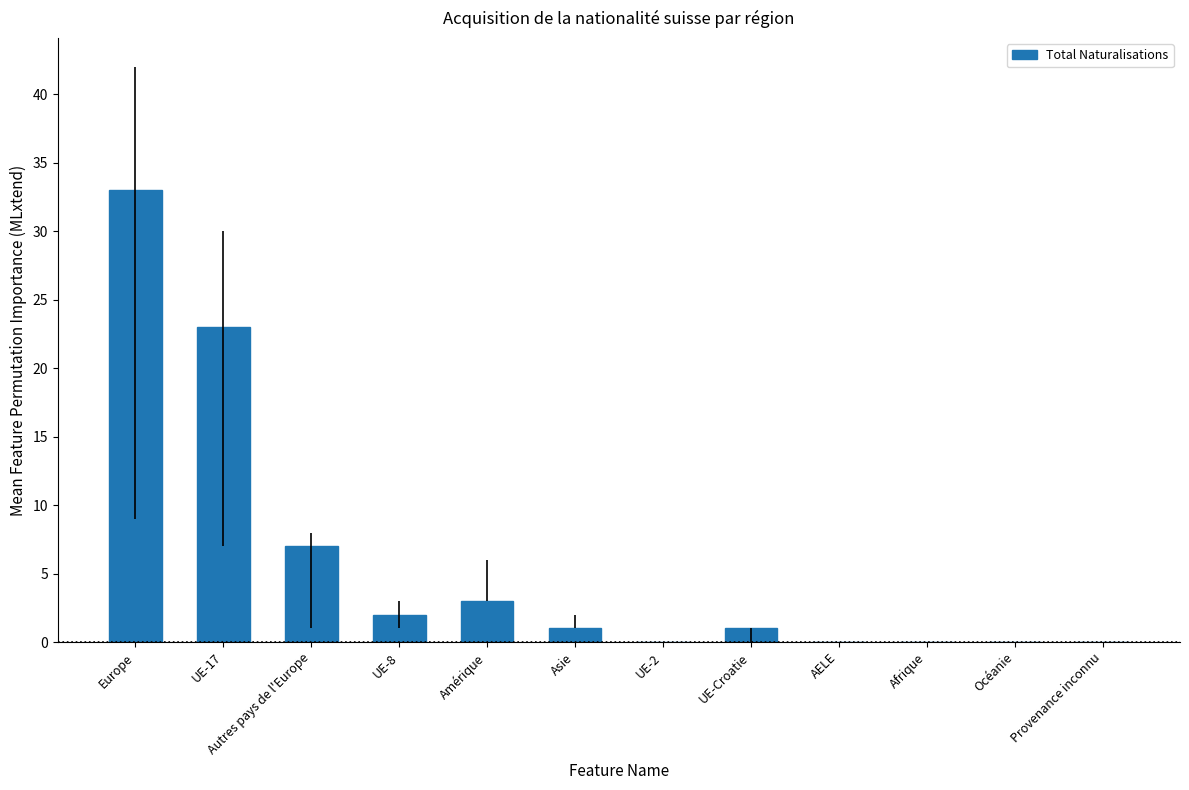

True or false: the data shows 0 at Océanie.

True